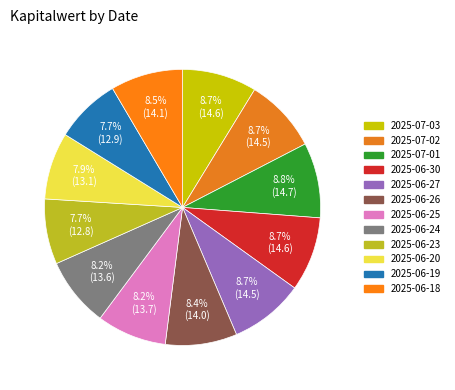

Is the sum of 2025-06-26 and 2025-07-03 greater than half?

No